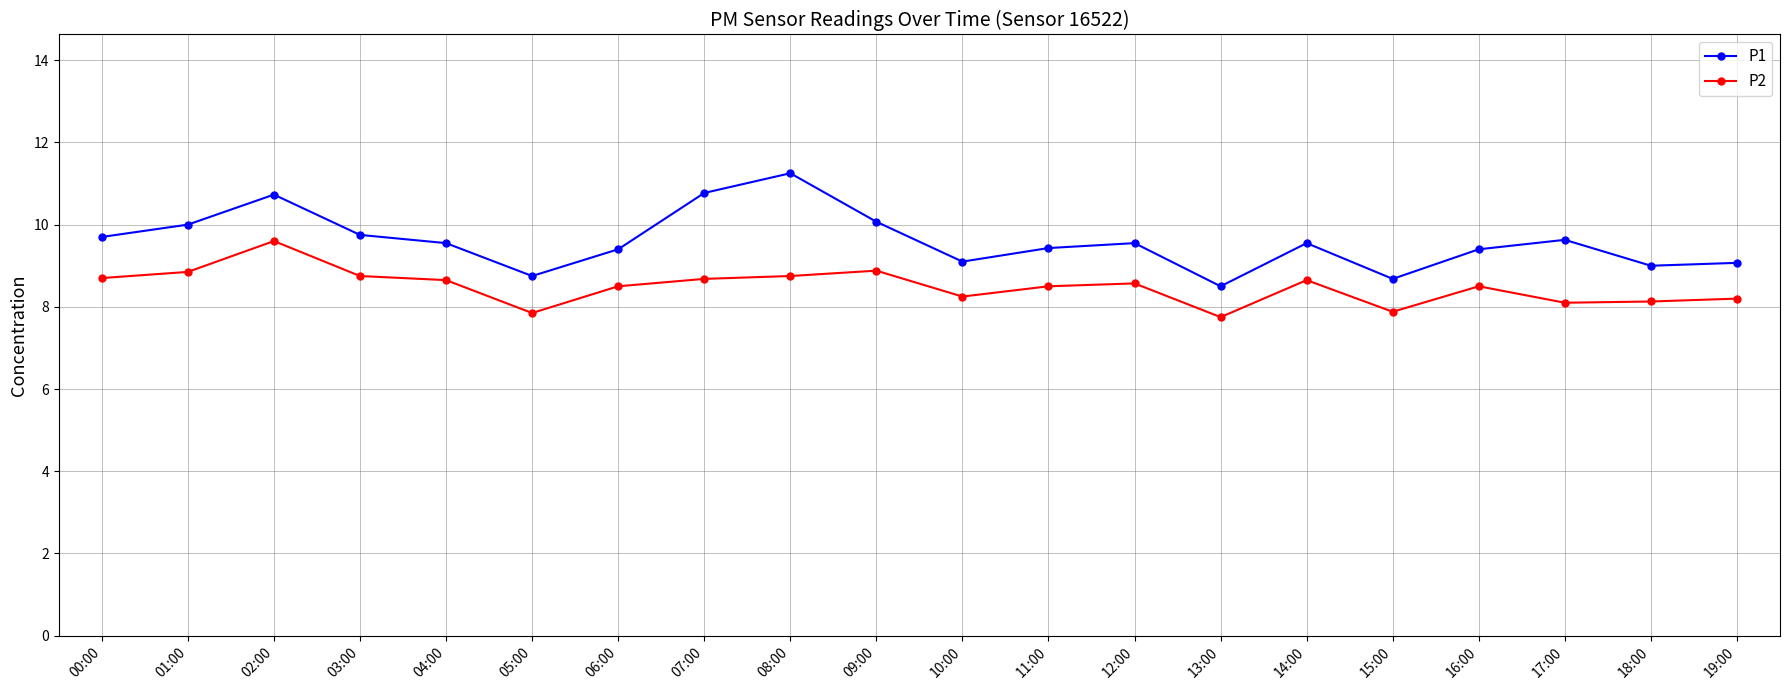

Which series changed the most between 16:00 and 18:00?

P1